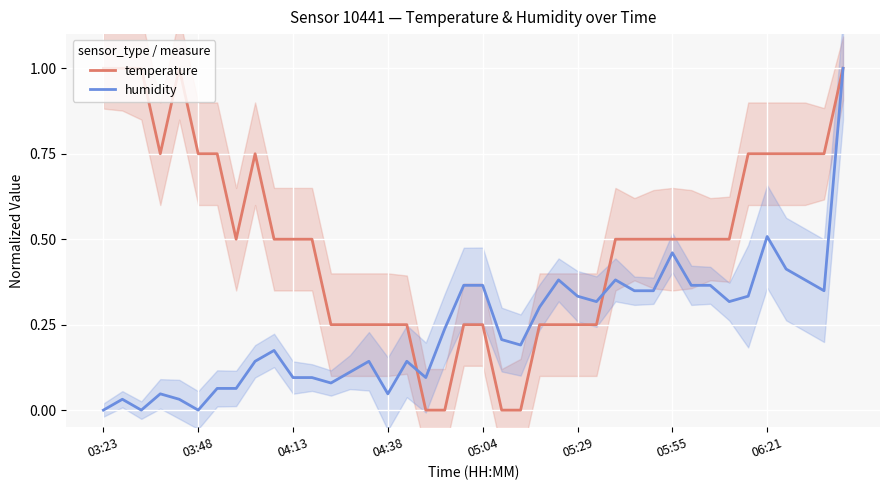

What is the maximum value for temperature?

1.0